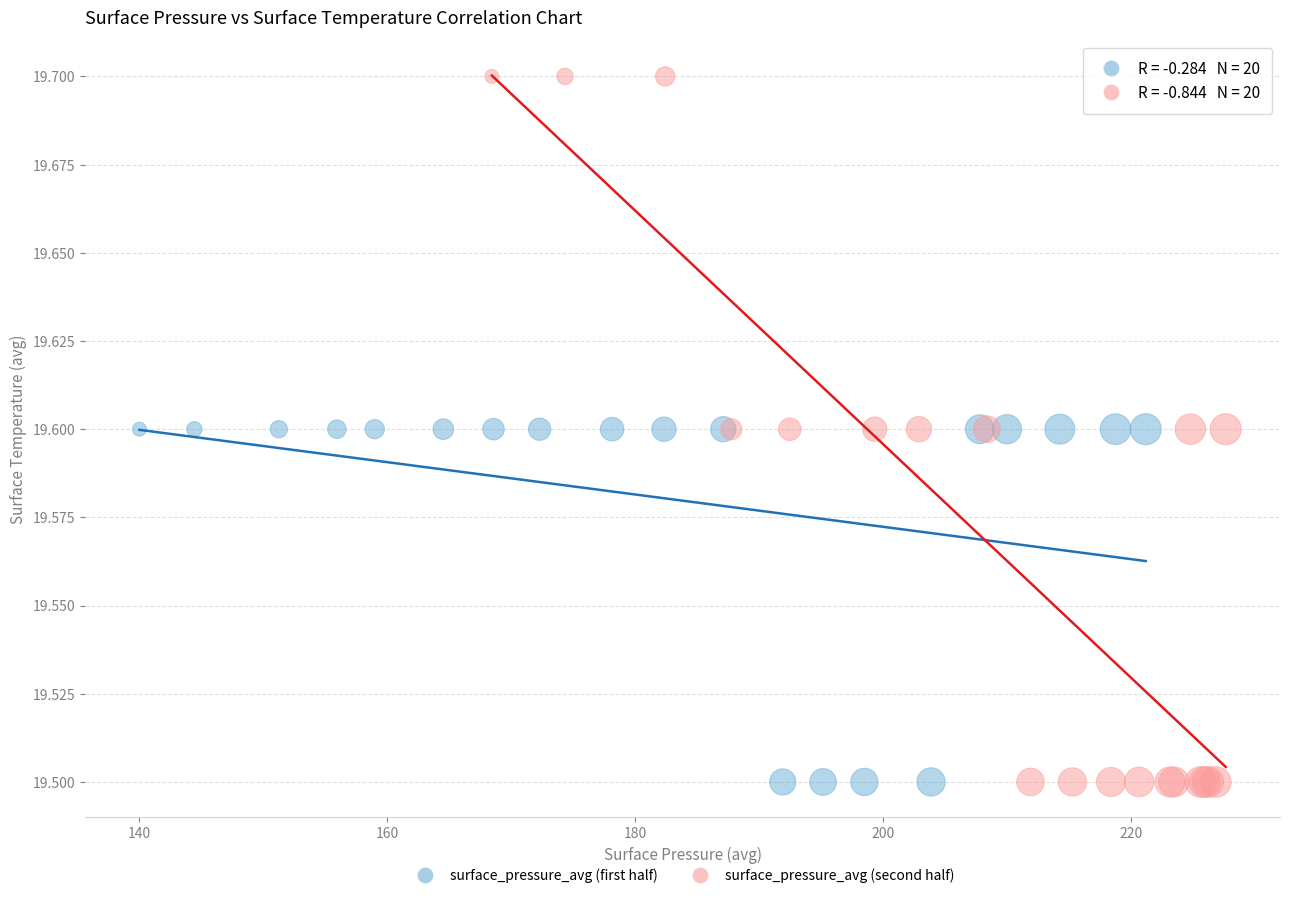

Which series reaches the maximum Y coordinate?

surface_pressure_avg (second half)